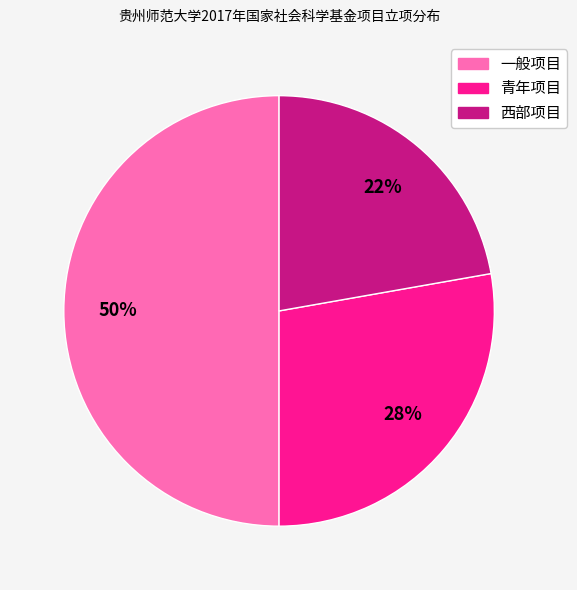

What percentage is the 西部项目 slice, to the nearest percent?

22%